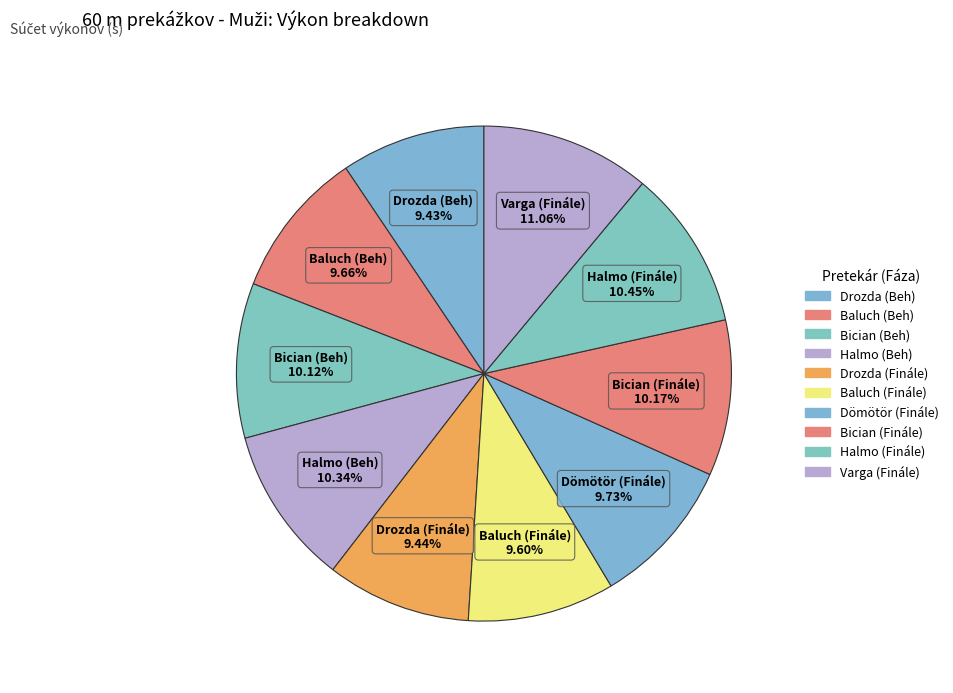

Does Bician (Finále) account for over 50% of the chart?

No